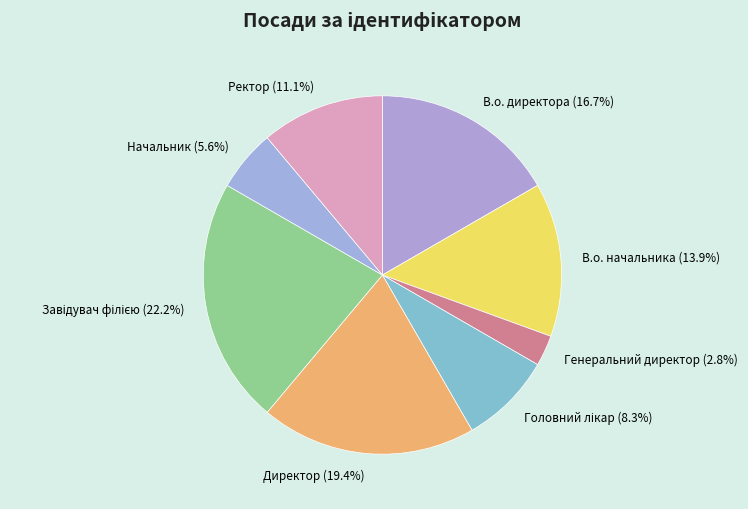

To the nearest percent, what is the difference between the largest and smallest slice percentages?

19%